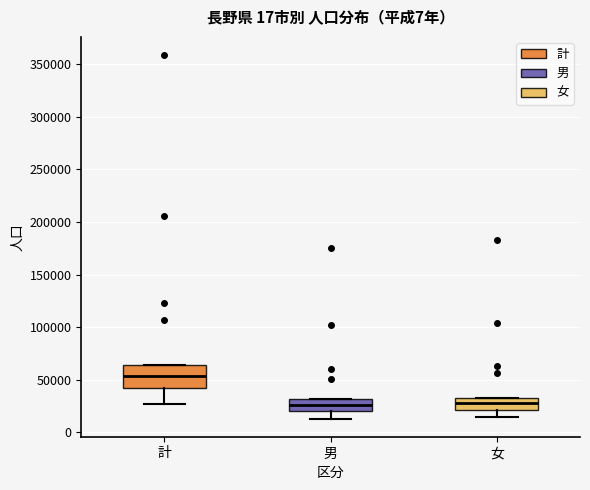

Which box has the highest median line?

計